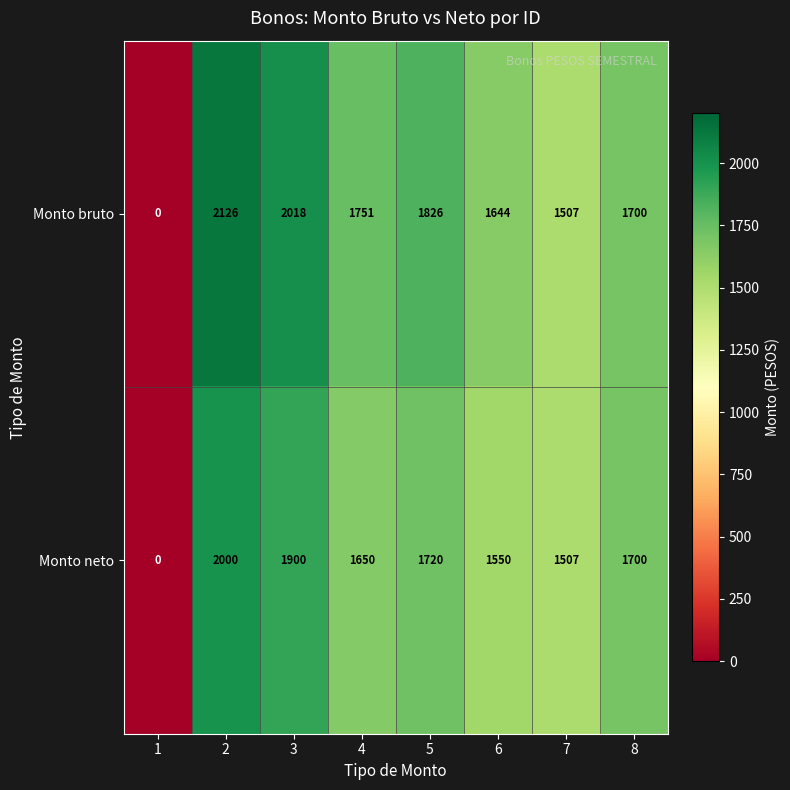

The Monto neto series shows 2096 at 6. True or false?

False